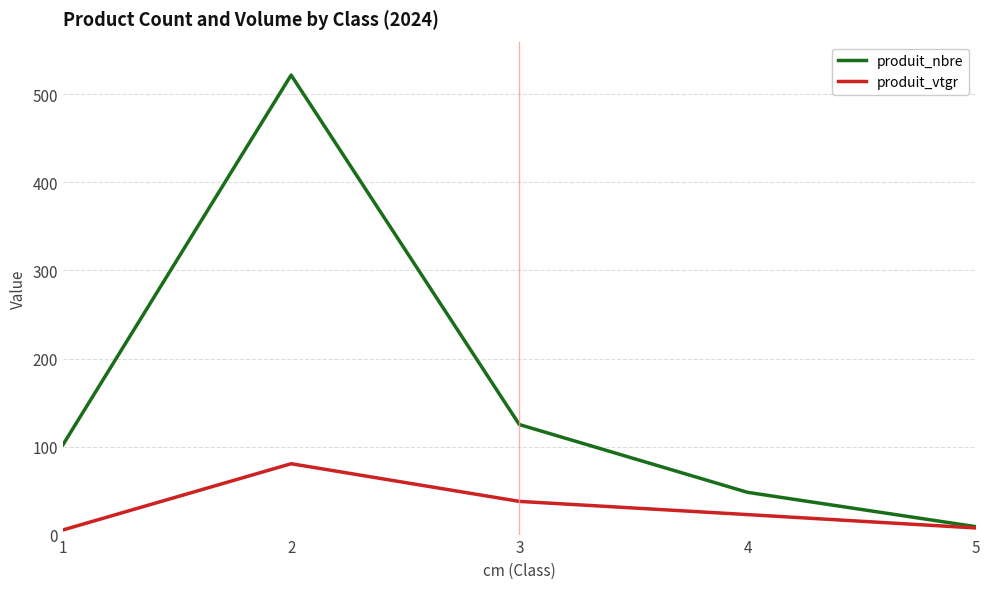

Which series has the widest spread of values?

produit_nbre